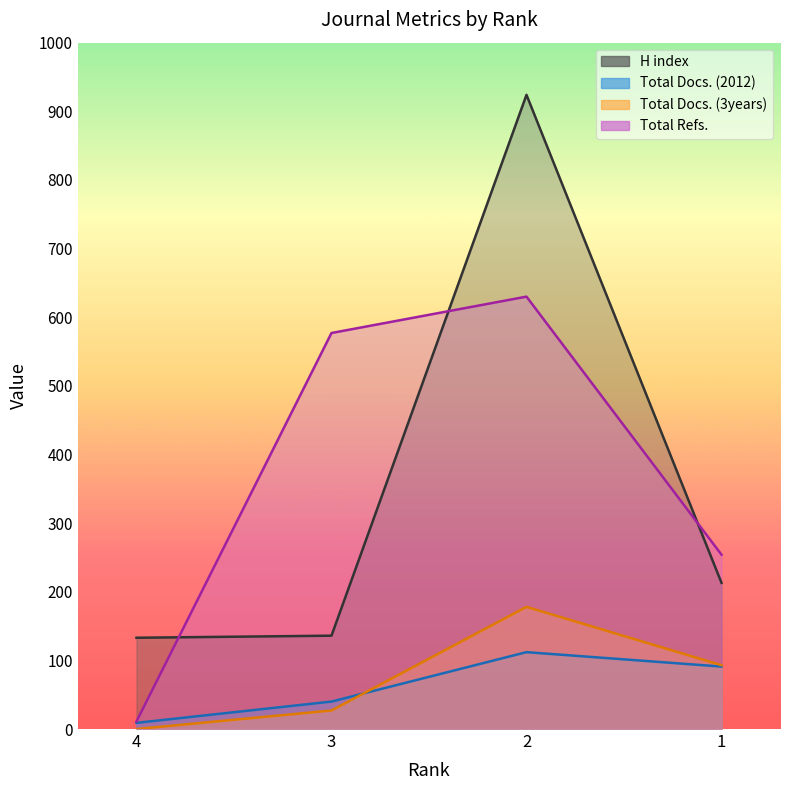

True or false: H index has more than 0 points higher than both neighbors.

True